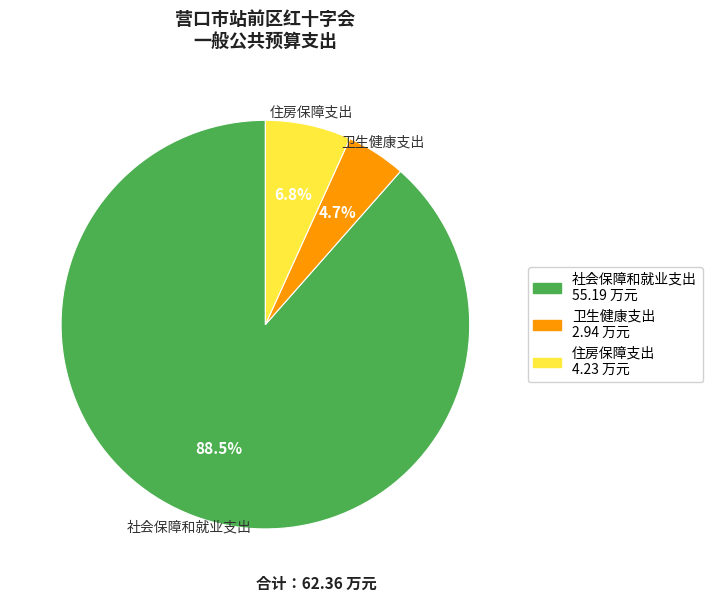

To the nearest percent, what is the difference between the 社会保障和就业支出 and 卫生健康支出 slice percentages?

84%